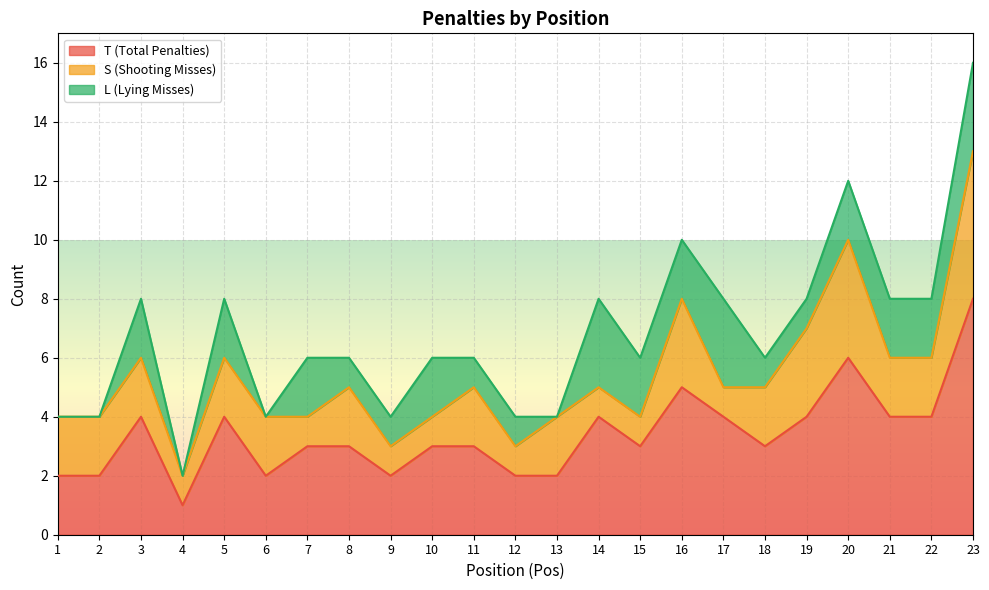

Rank the categories by S (Shooting Misses) value from lowest to highest.

4, 7, 9, 10, 12, 14, 15, 17, 1, 2, 3, 5, 6, 8, 11, 13, 18, 21, 22, 16, 19, 20, 23